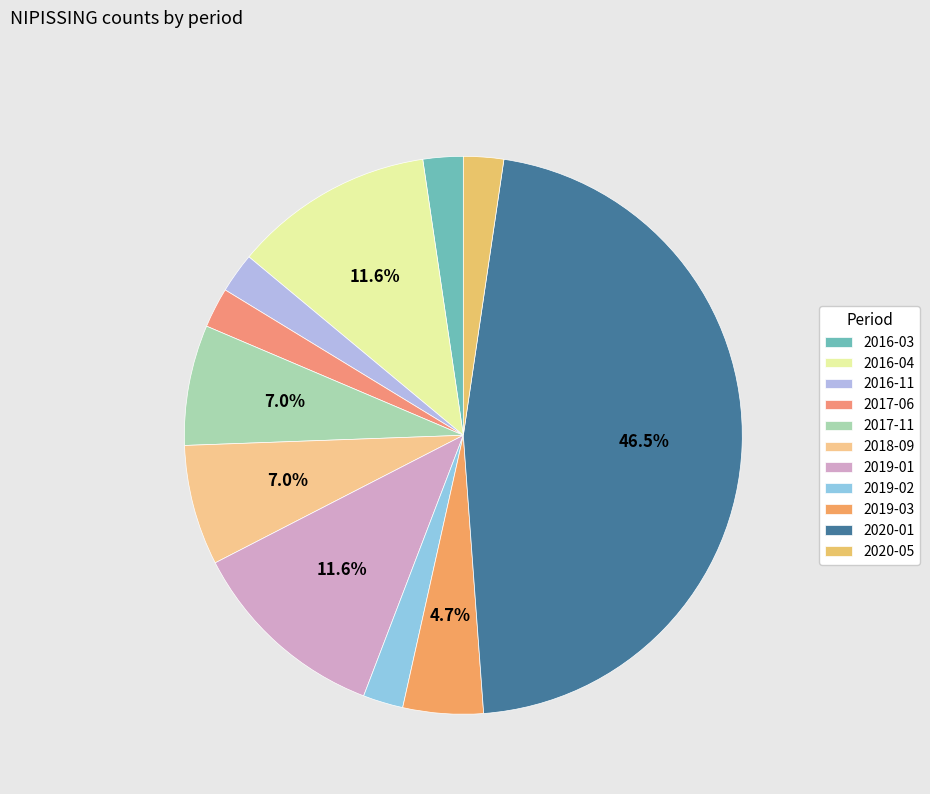

Is it true that 2016-03 is 13% of the pie?

False